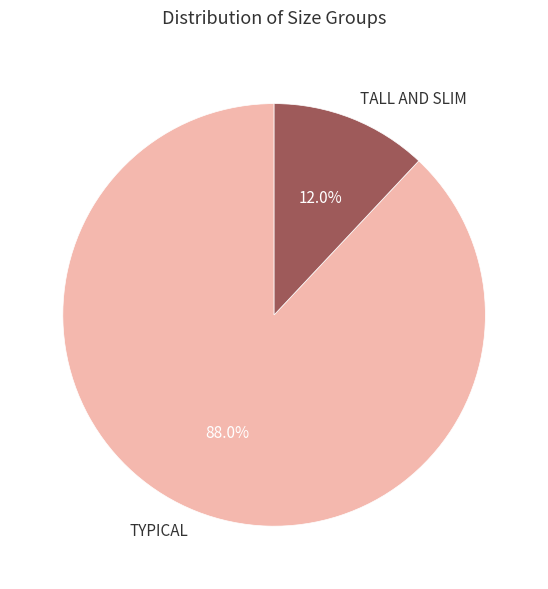

How many segments does this pie chart have?

2